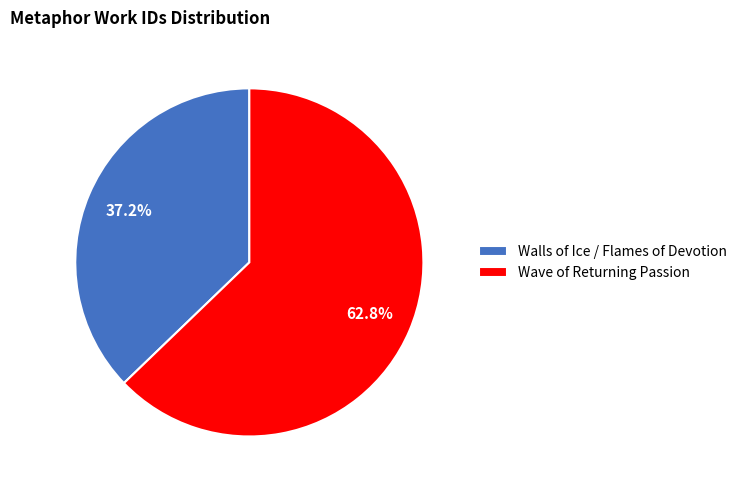

Which category has the biggest portion of the pie?

Wave of Returning Passion